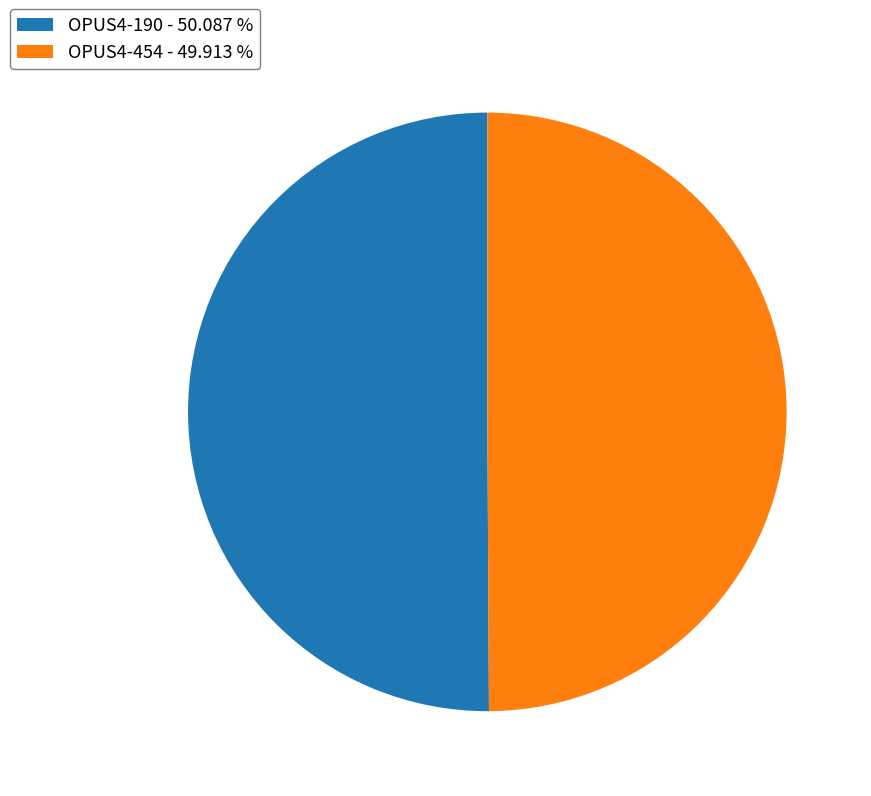

Approximately how many times larger is the value at OPUS4-190 - 50.087 % compared to OPUS4-454 - 49.913 %?

1.0